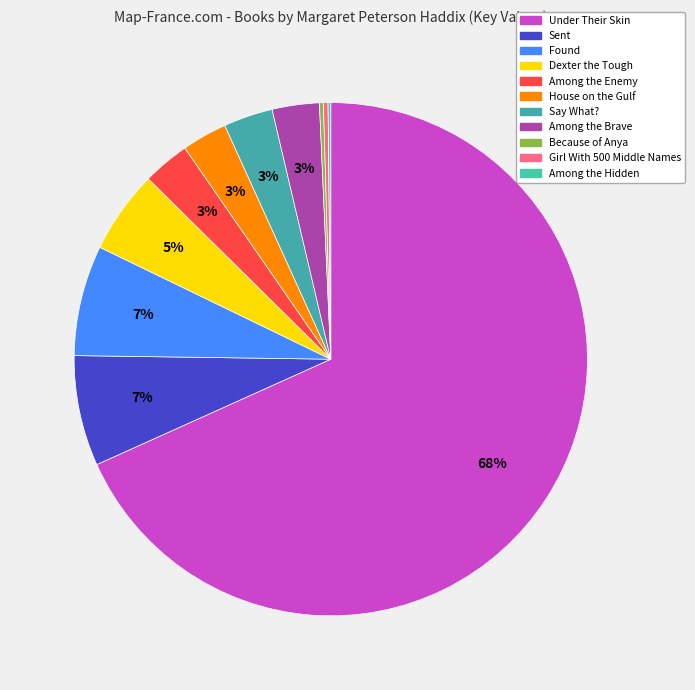

Is it true that Found is 1% of the pie?

False